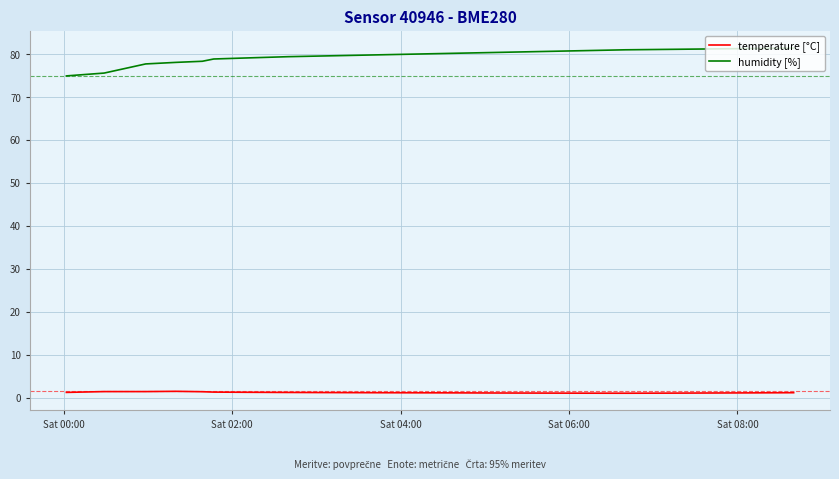

Which series has the largest total across all categories?

humidity [%]